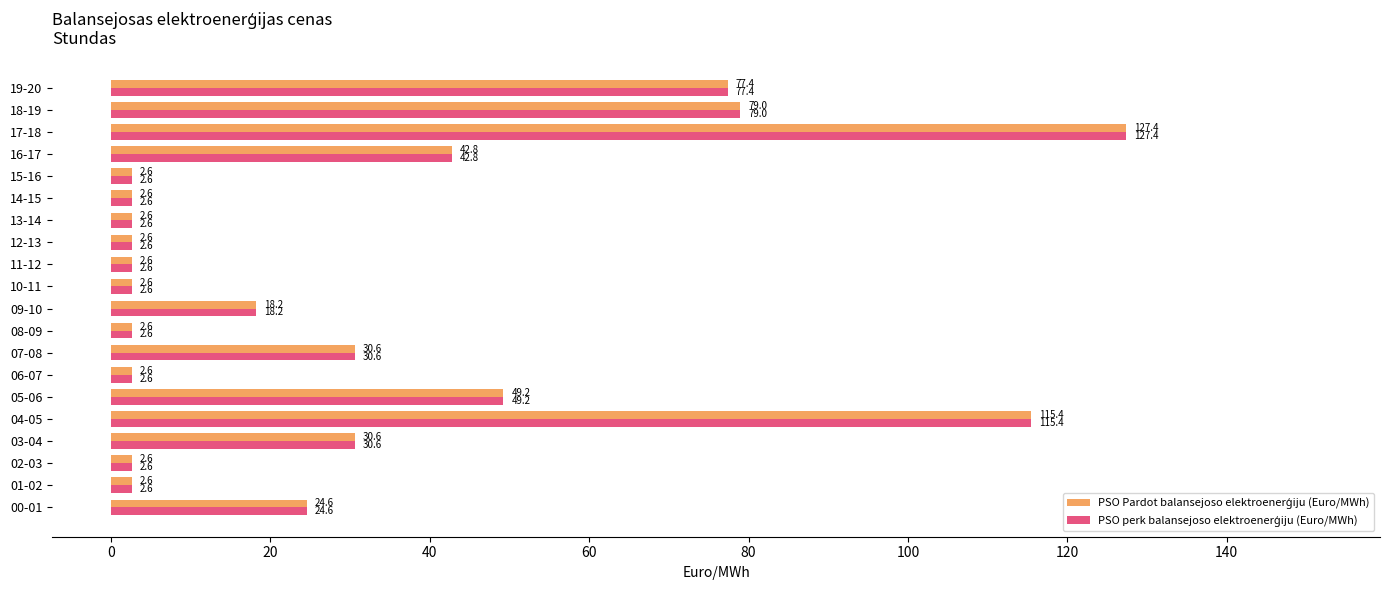

What is the total value across all series at 06-07?

5.2